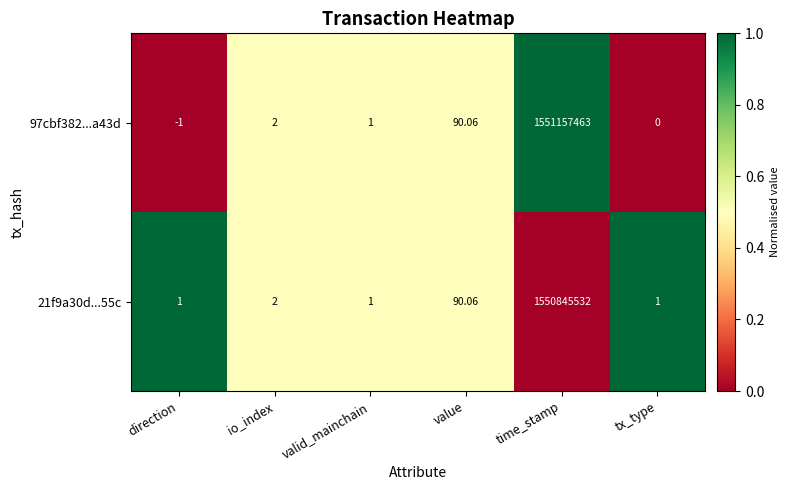

How many data points does each series have?

6